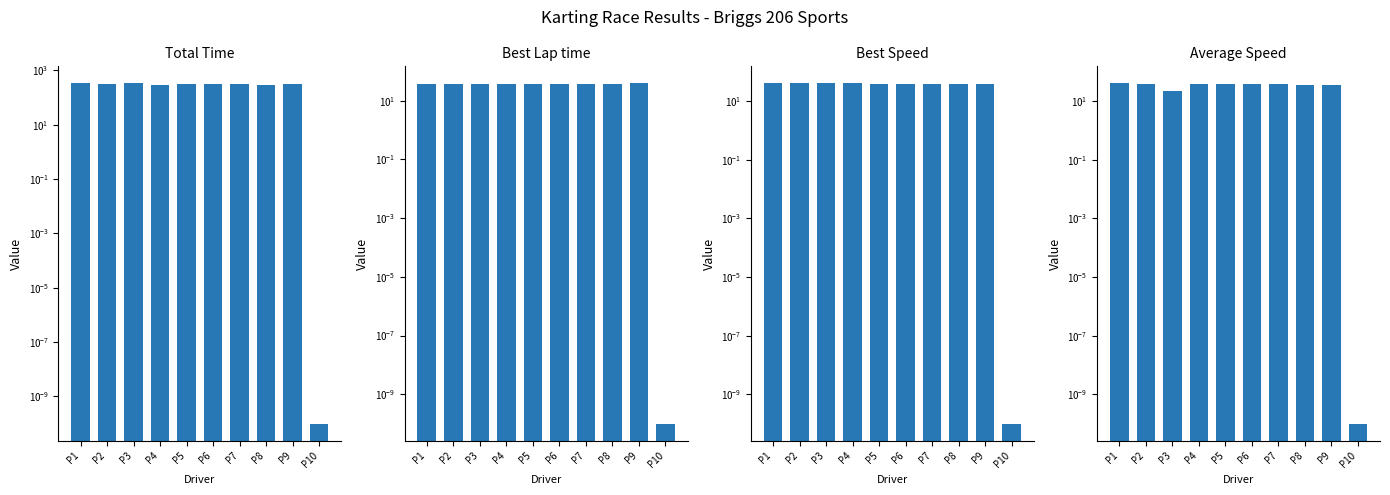

Reading right to left, list all the values displayed in this chart.

Total Time: P10=0.0	P9=308.2	P8=301.8	P7=326.2	P6=316.2	P5=312.6	P4=302.5	P3=333.5	P2=312.8	P1=335.3
Best Lap time: P10=0.0	P9=39.4	P8=38.7	P7=38.5	P6=38.2	P5=37.3	P4=37.2	P3=37.1	P2=36.9	P1=36.8
Best Speed: P10=0.0	P9=38.4	P8=39.1	P7=39.3	P6=39.6	P5=40.5	P4=40.7	P3=40.8	P2=41.0	P1=41.0
Average Speed: P10=0.0	P9=34.3	P8=35.1	P7=37.1	P6=38.3	P5=38.7	P4=40.0	P3=22.7	P2=38.7	P1=40.6